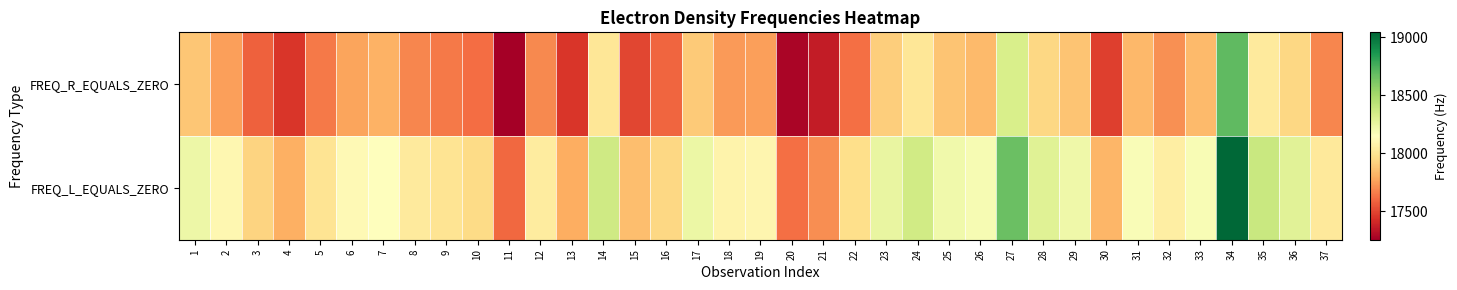

Which series has the largest total across all categories?

FREQ_L_EQUALS_ZERO